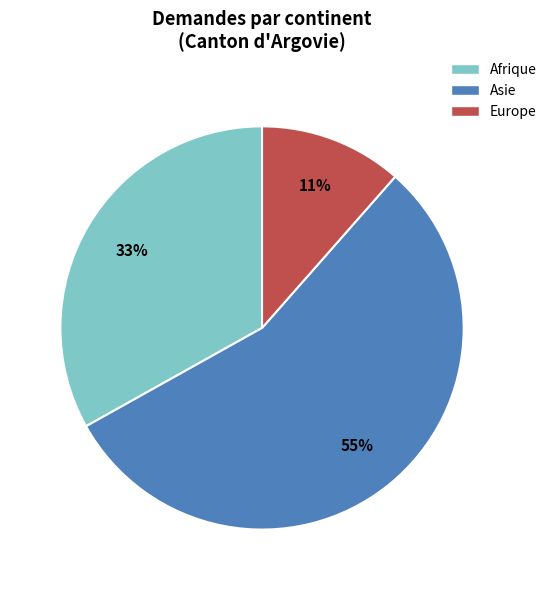

To the nearest percent, what is the average slice percentage?

33%